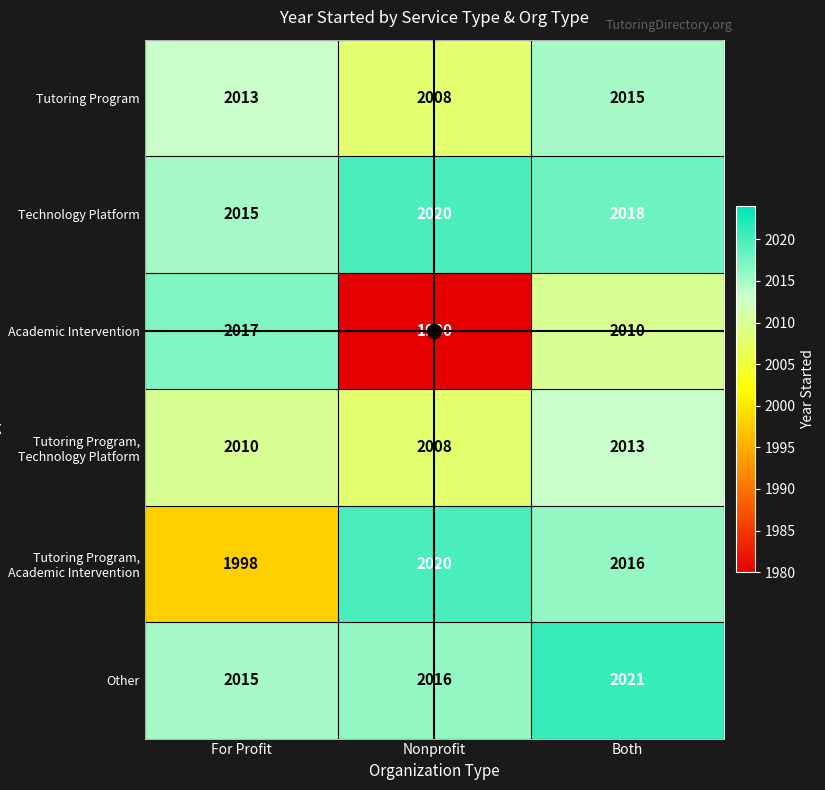

The value of Academic Intervention at Nonprofit is 1980. True or false?

True